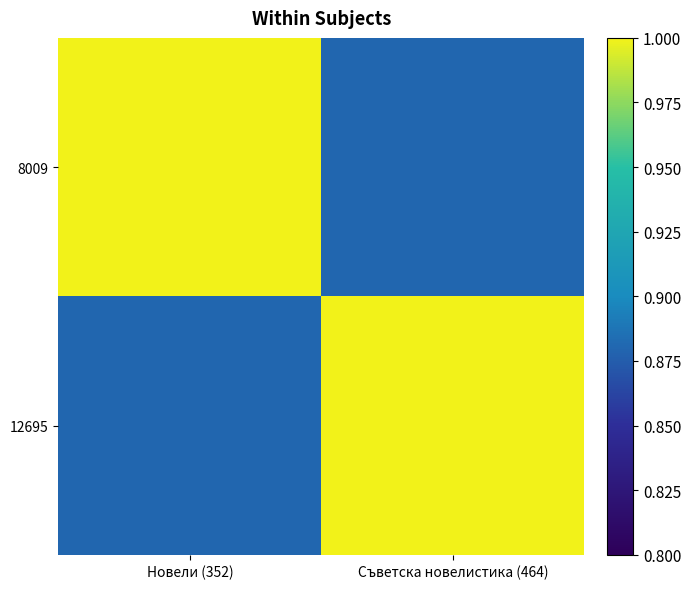

Which category has the lowest value across all series?

Съветска новелистика (464)